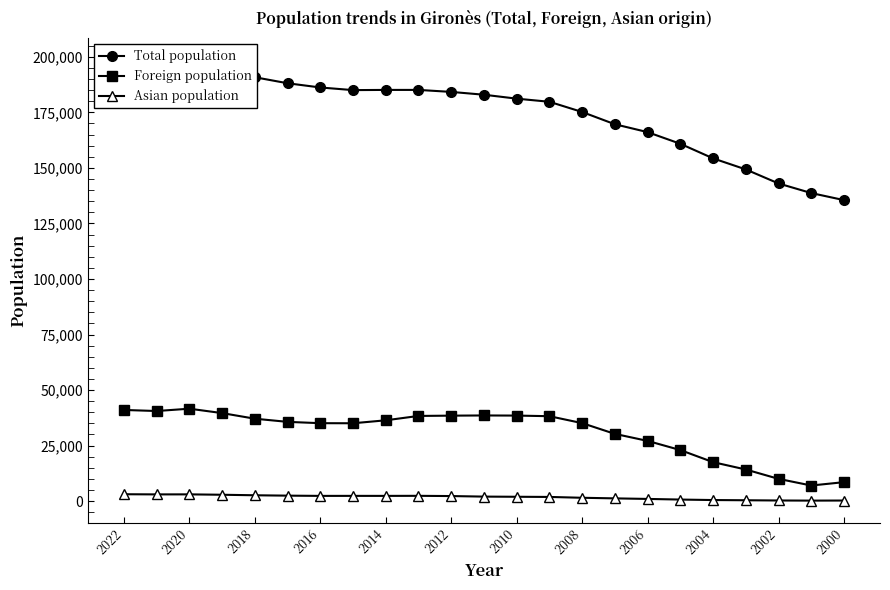

How many lines are shown in the chart?

3